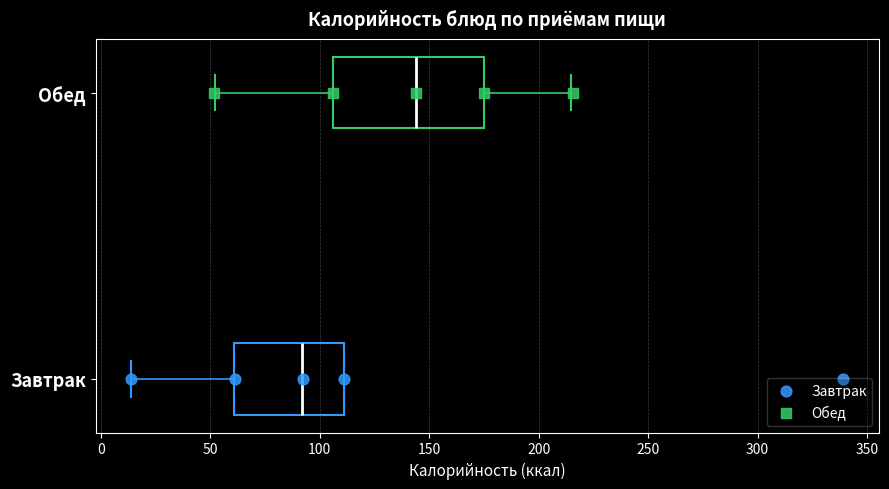

Which box is the widest, from its left edge to its right edge?

Обед